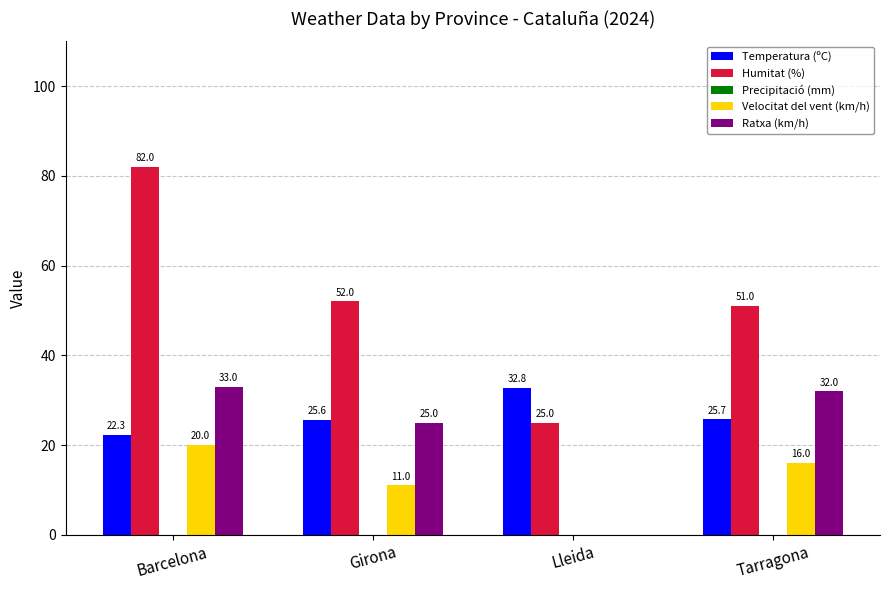

Between Barcelona and Lleida, which series saw the biggest shift?

Humitat (%)